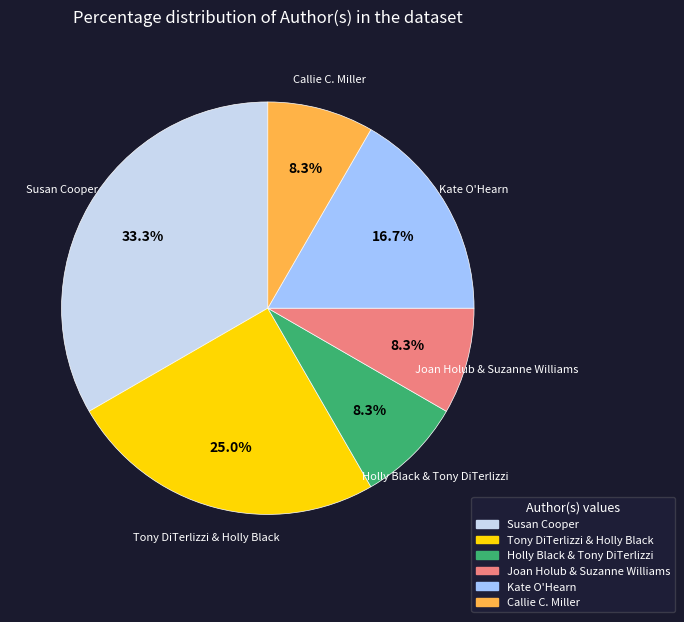

Is there a majority slice in this chart?

No